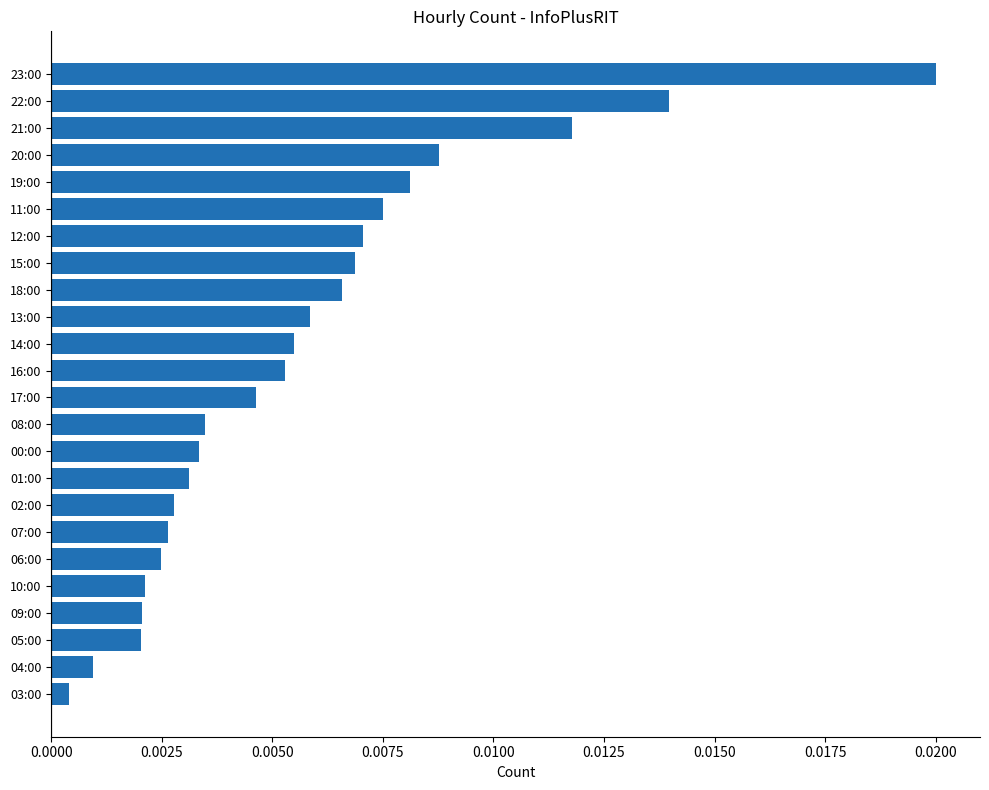

Where is the data nearest to the value 0?

03:00